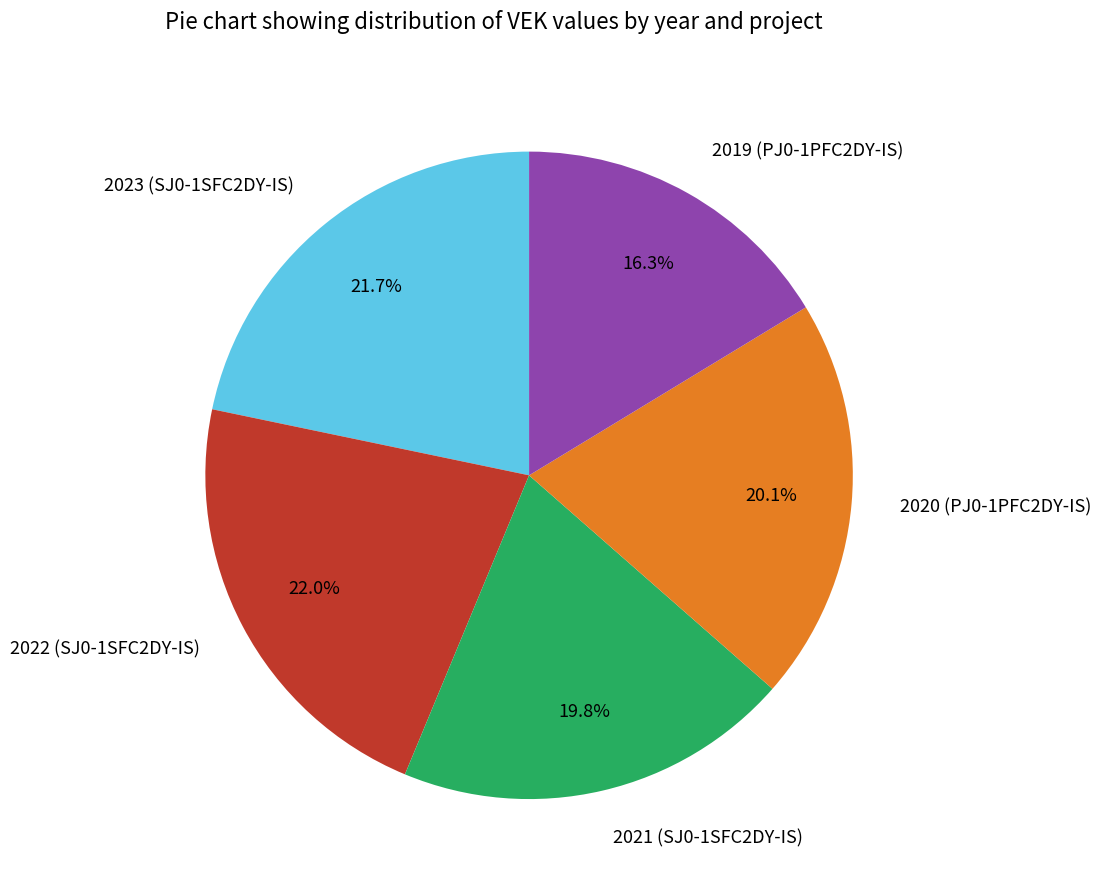

How many slices are in this pie chart?

5